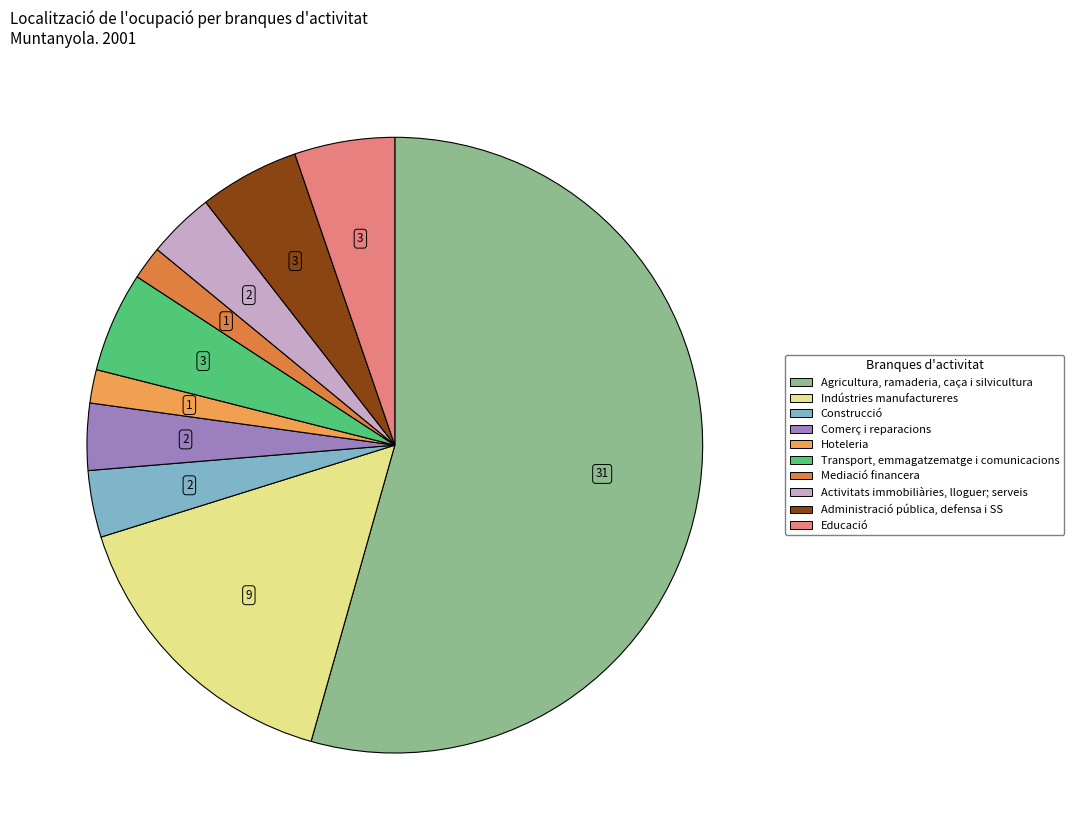

Rank the categories by value from lowest to highest.

Hoteleria, Mediació financera, Construcció, Comerç i reparacions, Activitats immobiliàries, lloguer; serveis, Transport, emmagatzematge i comunicacions, Administració pública, defensa i SS, Educació, Indústries manufactureres, Agricultura, ramaderia, caça i silvicultura